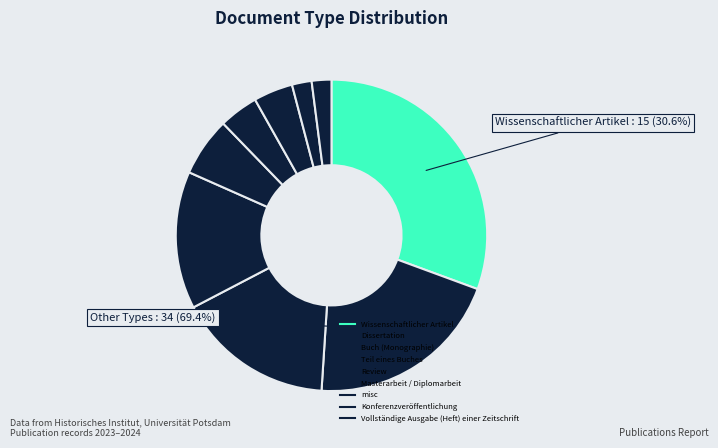

Is it true that Wissenschaftlicher Artikel is 18% of the pie?

False